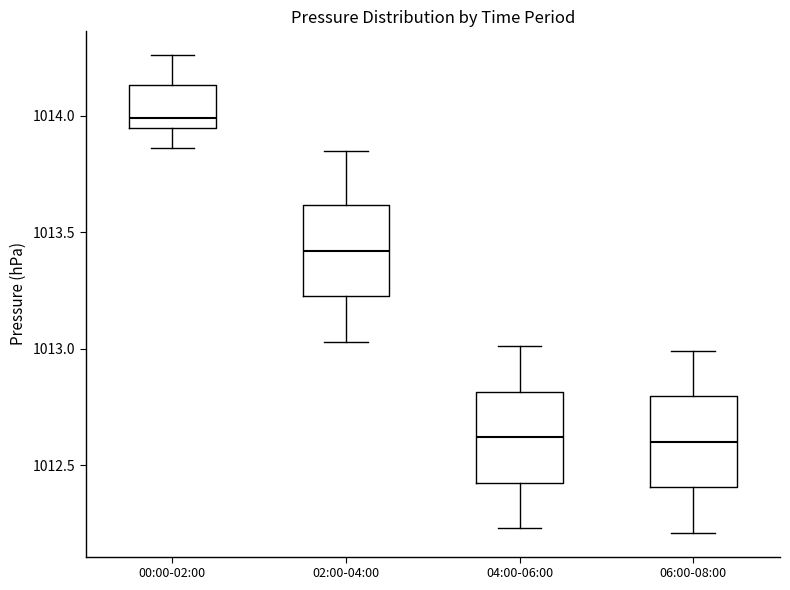

Reading left to right, read every box against the y-axis: the position of its median line, the range the box covers, and the ends of its whiskers. The values are not printed on the chart, so give them approximately, as read against the axis.

00:00-02:00: median 1014.00, box 1013.95 to 1014.15, whiskers 1013.85 to 1014.25
02:00-04:00: median 1013.40, box 1013.25 to 1013.60, whiskers 1013.05 to 1013.85
04:00-06:00: median 1012.60, box 1012.45 to 1012.80, whiskers 1012.25 to 1013.00
06:00-08:00: median 1012.60, box 1012.40 to 1012.80, whiskers 1012.20 to 1013.00